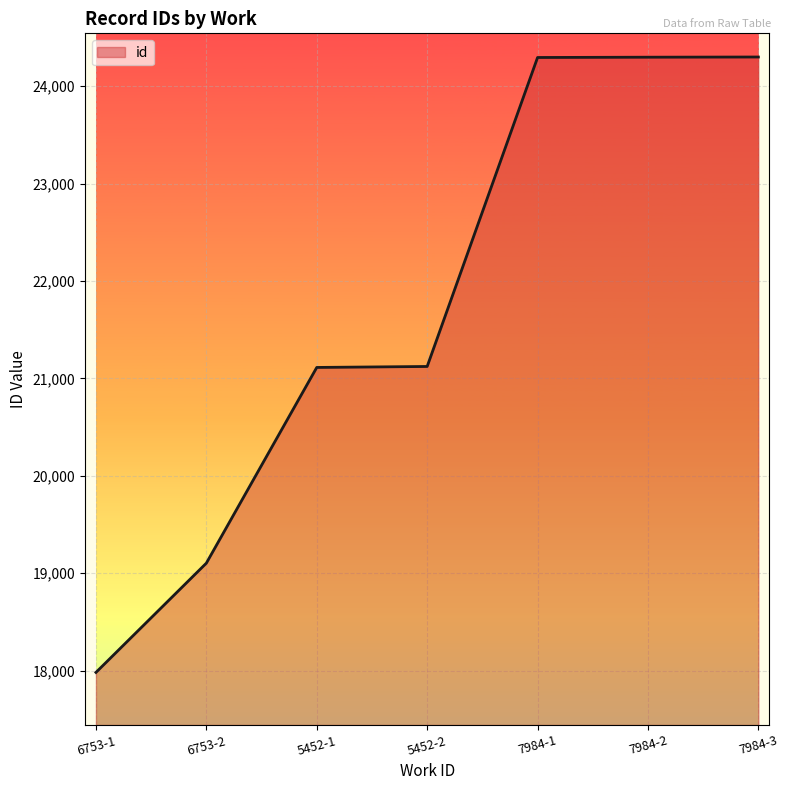

What is the approximate value at 7984-1, to the nearest 100?

24300